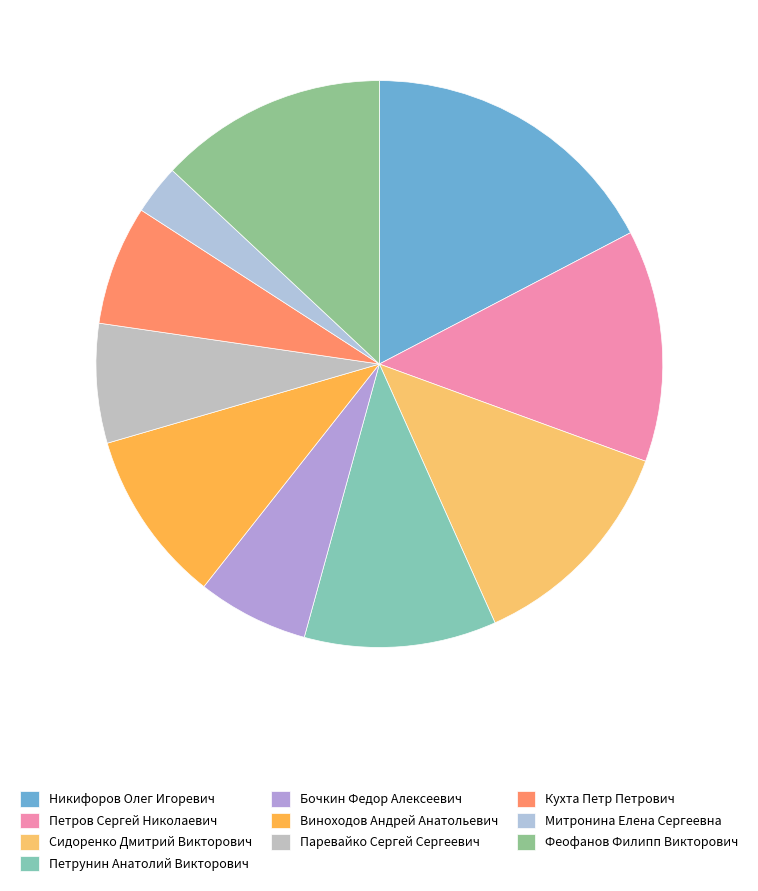

How many slices are in this pie chart?

10